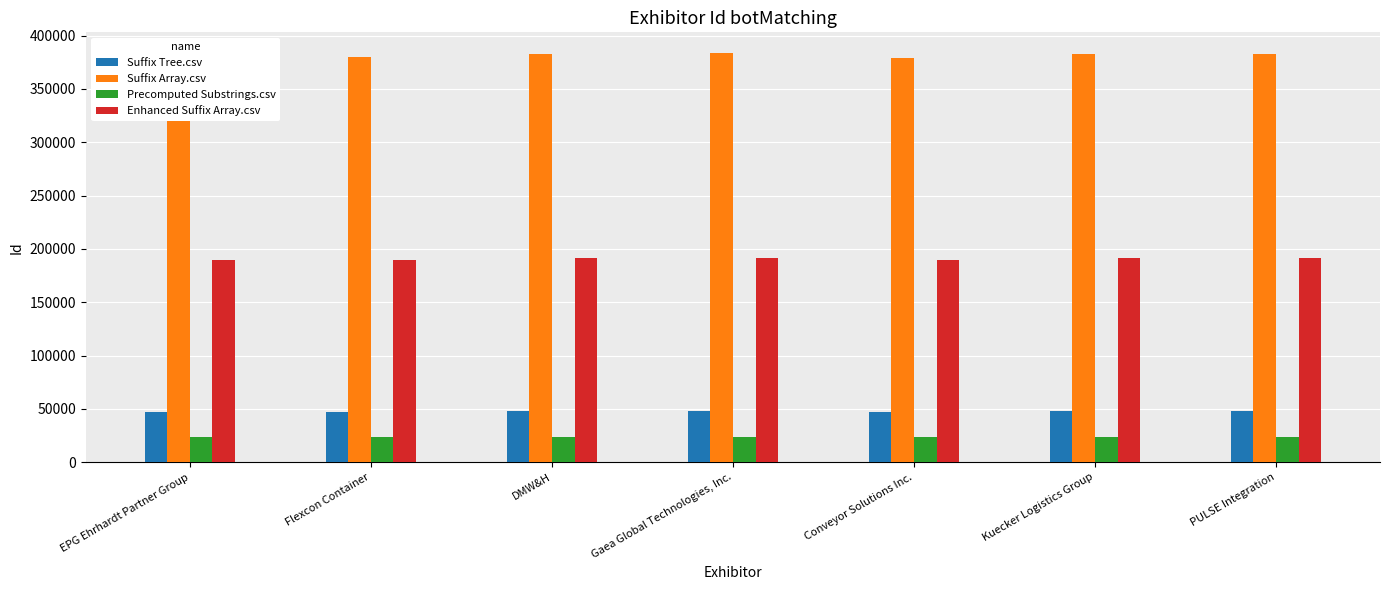

How many bars are there in total?

28